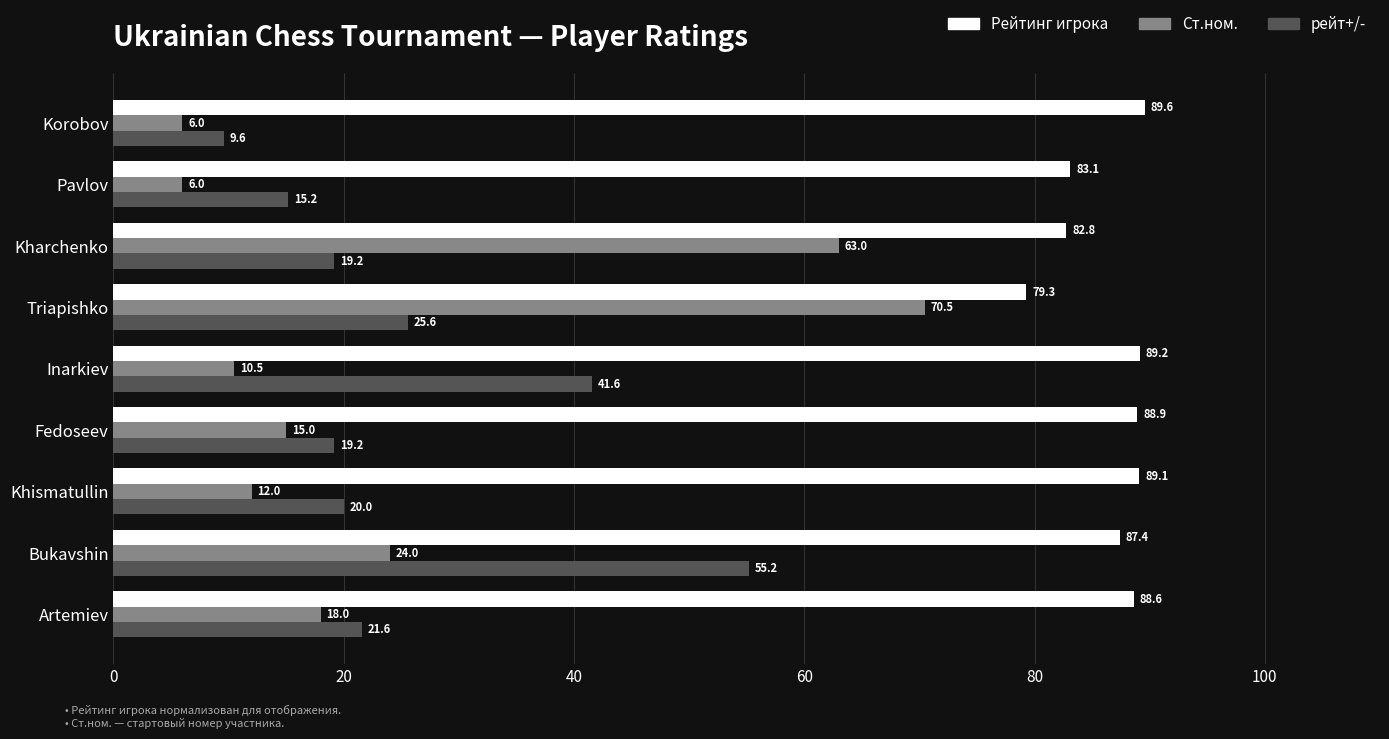

The value of Ст.ном. at Artemiev is 18.0. True or false?

True